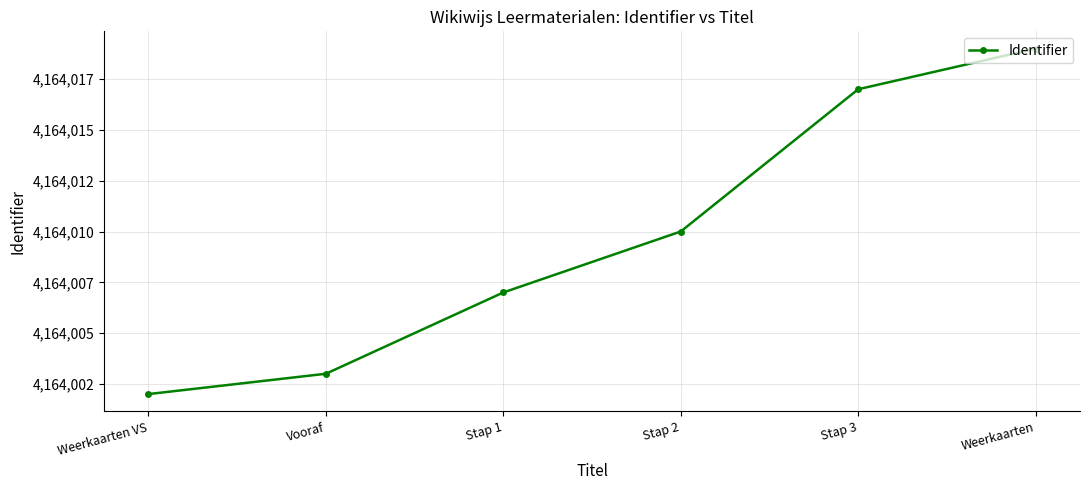

Reading left to right, what are all the values shown in this chart?

Weerkaarten VS=4164002	Vooraf=4164003	Stap 1=4164007	Stap 2=4164010	Stap 3=4164017	Weerkaarten=4164019